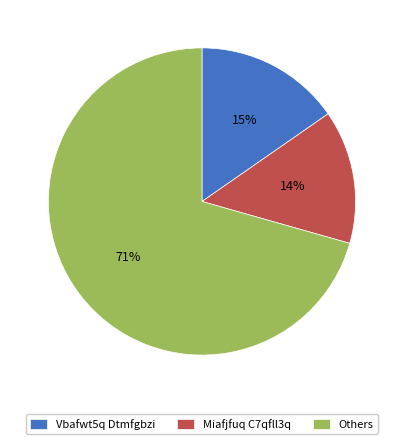

Do Vbafwt5q Dtmfgbzi and Others together represent more than half of the pie?

Yes